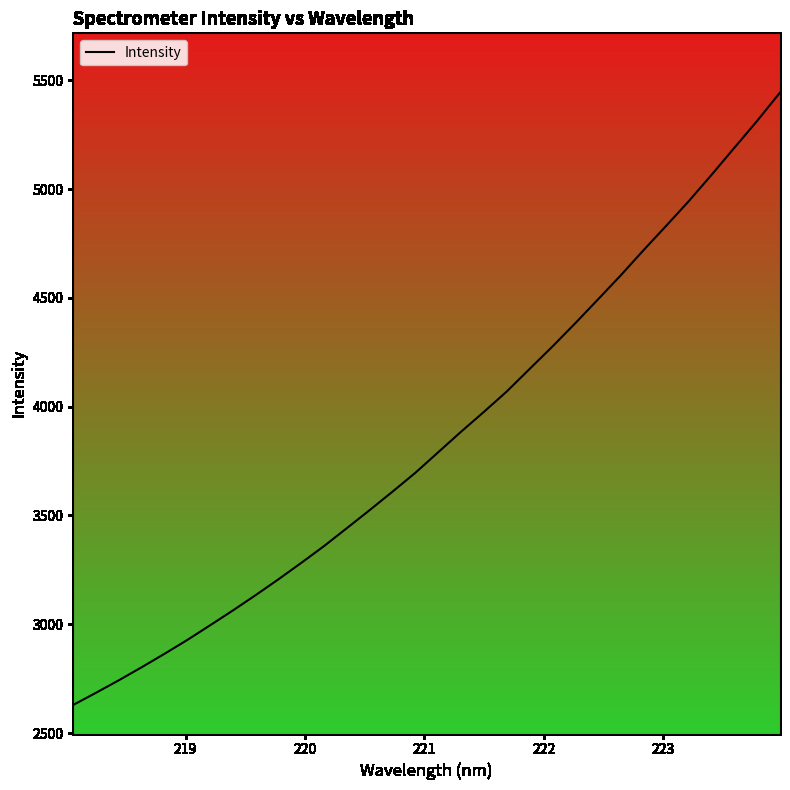

What is the maximum value shown in the chart?

5443.6